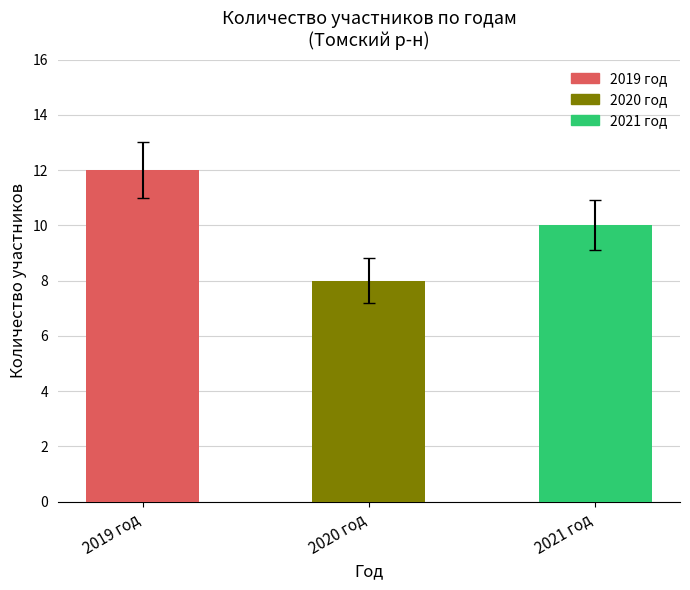

Where is the data nearest to the value 10?

2021 год